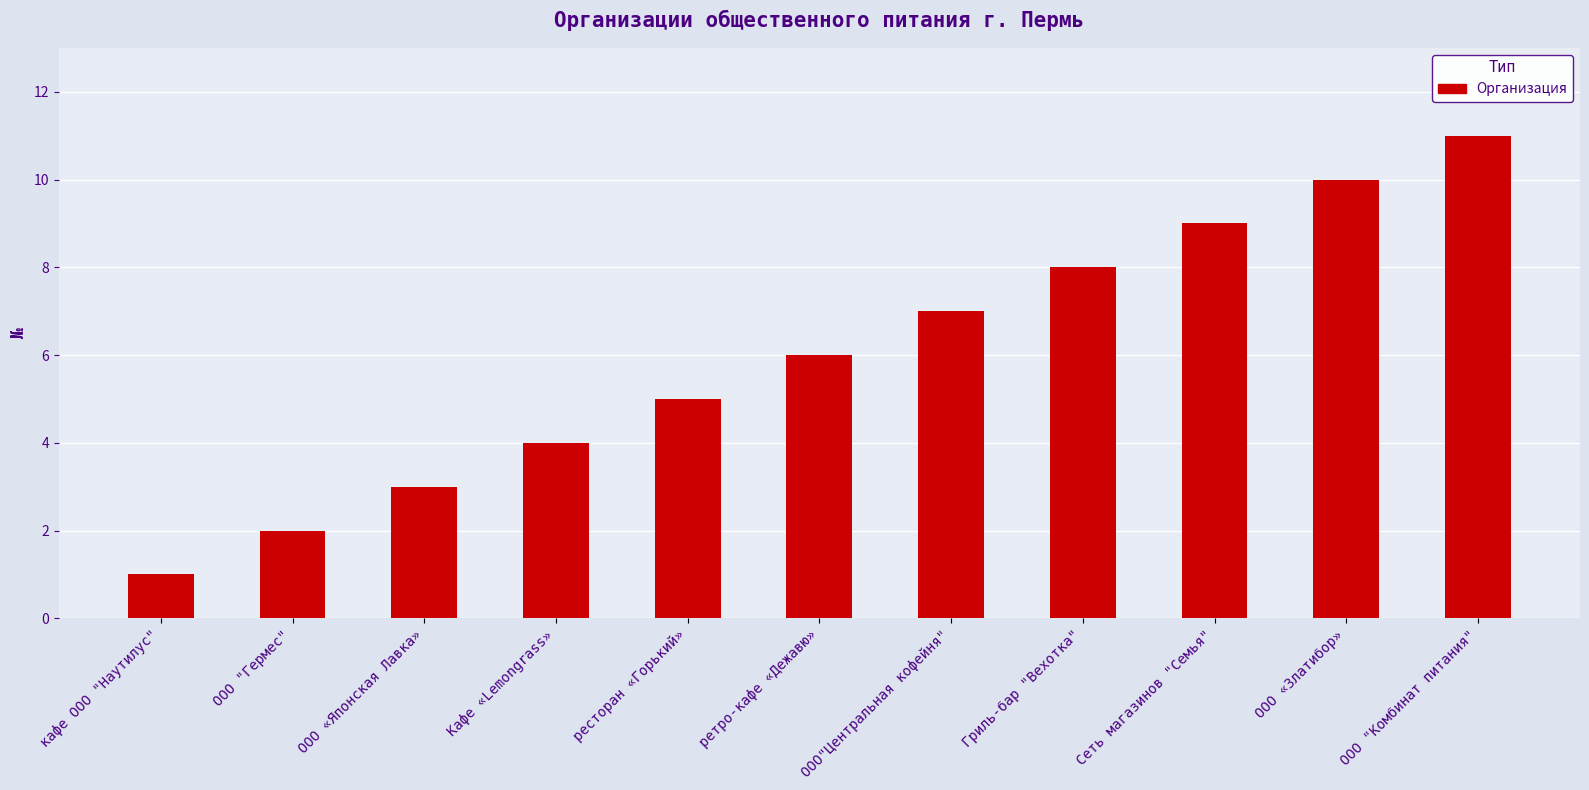

What is the sum of the values at кафе ООО "Наутилус" and ООО «Японская Лавка»?

4